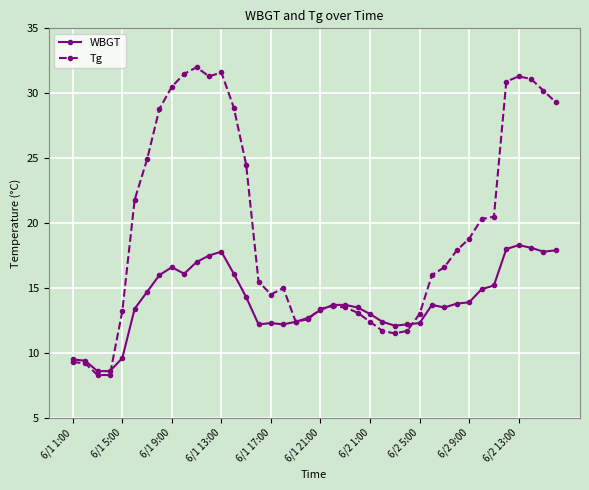

Which series has the largest total across all categories?

Tg